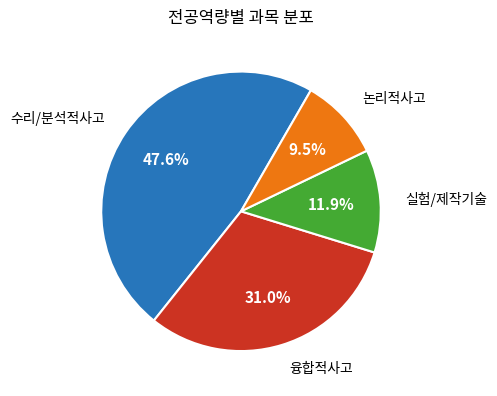

Combined, do 실험/제작기술 and 논리적사고 account for over 50%?

No